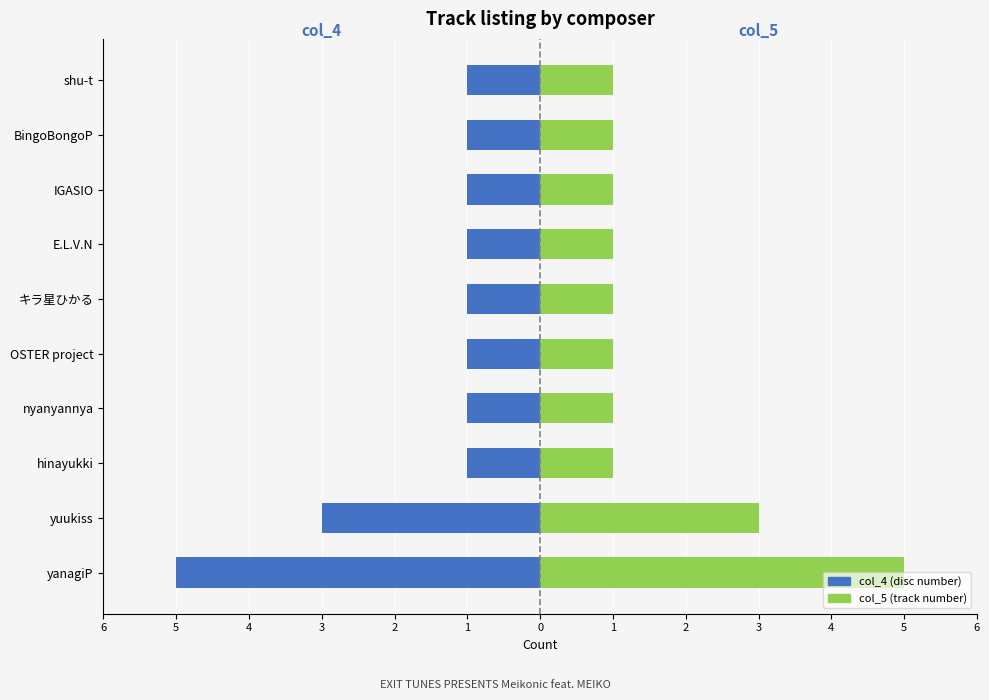

What is the value of the col_5 (track) bar at the 8th from the left?

1